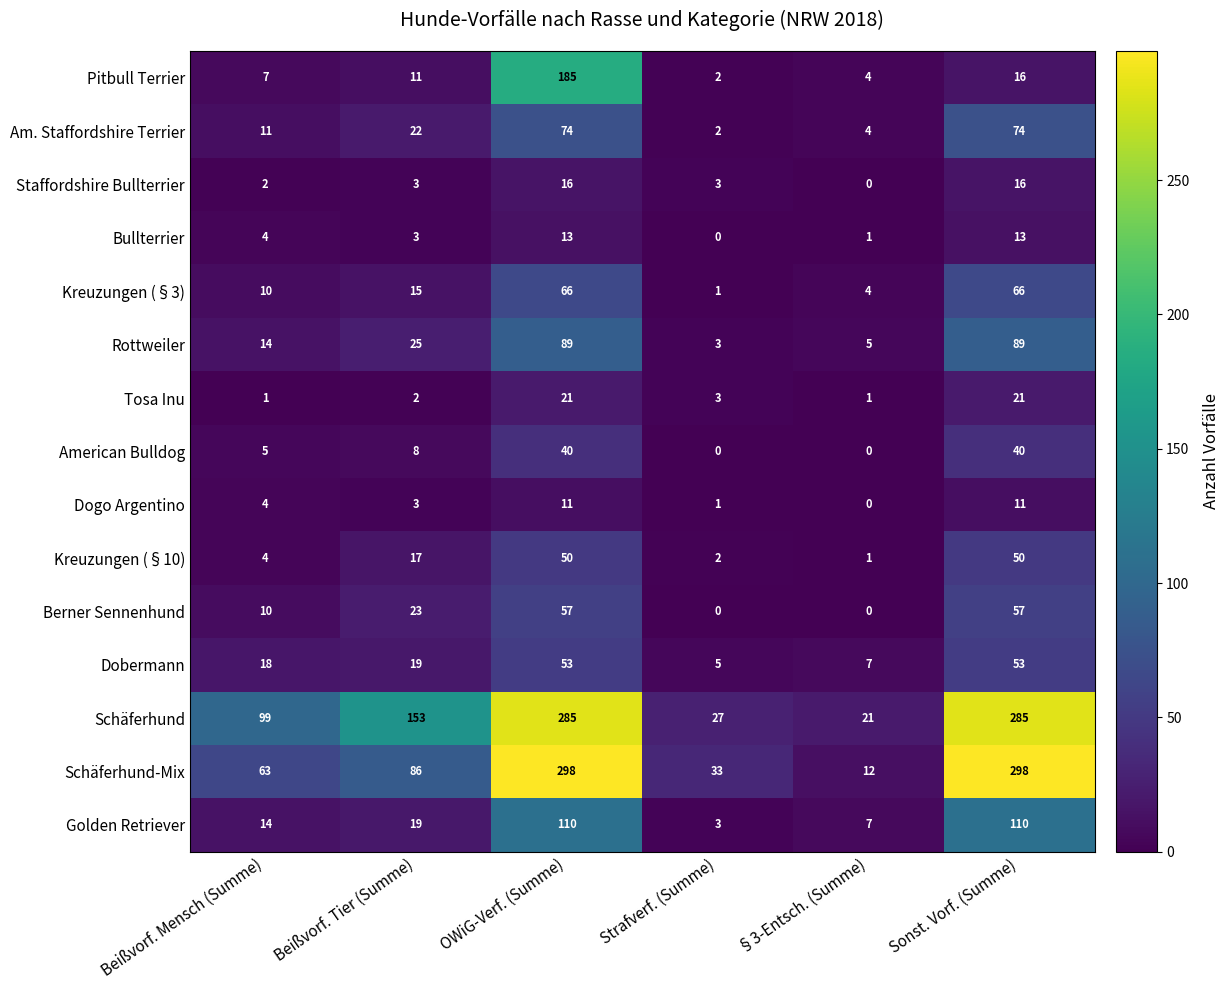

At which label is Bullterrier closest to 6?

Beißvorf. Mensch (Summe)